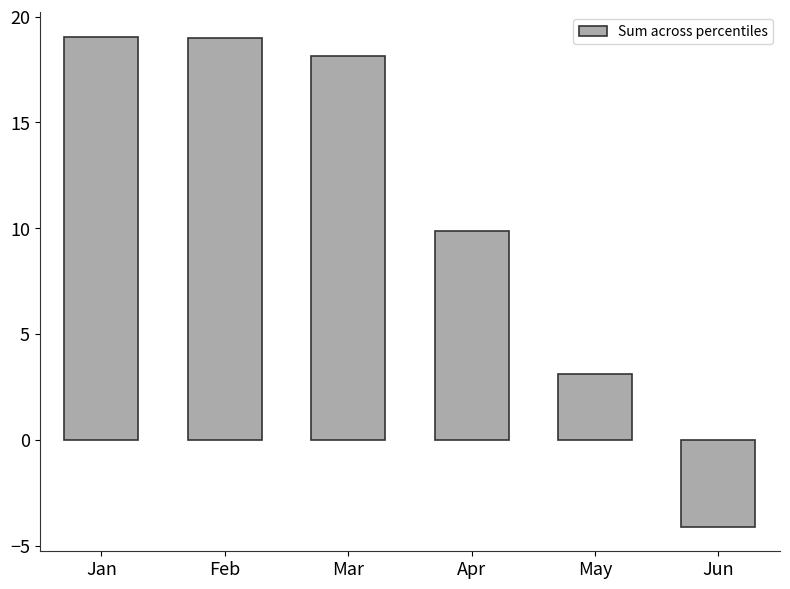

Which category has the lowest value across all series?

Jun